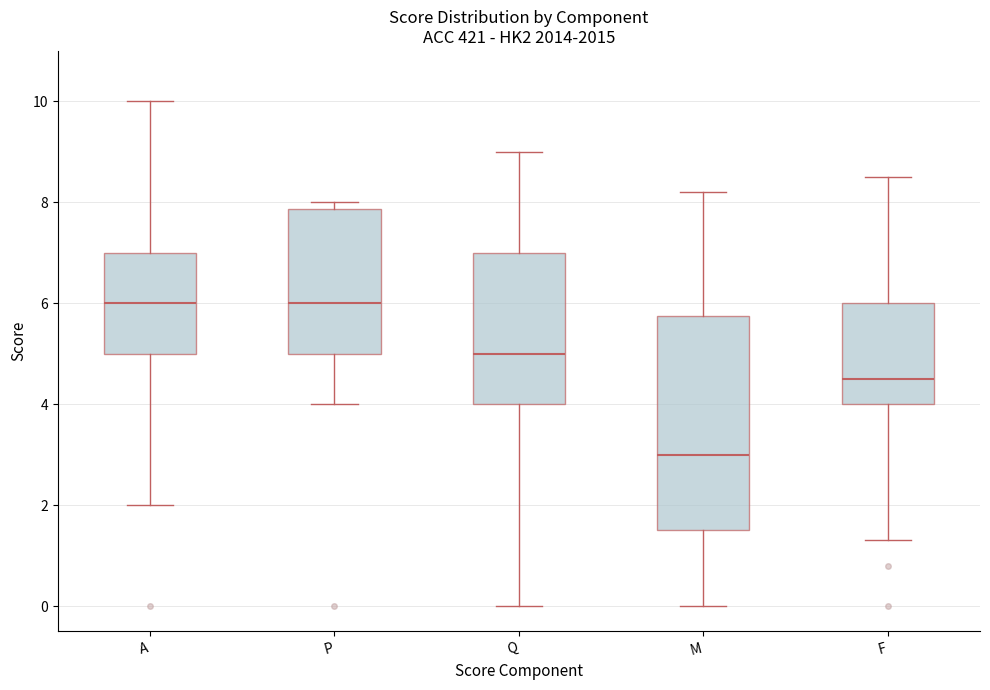

Which box has the lowest median line?

M